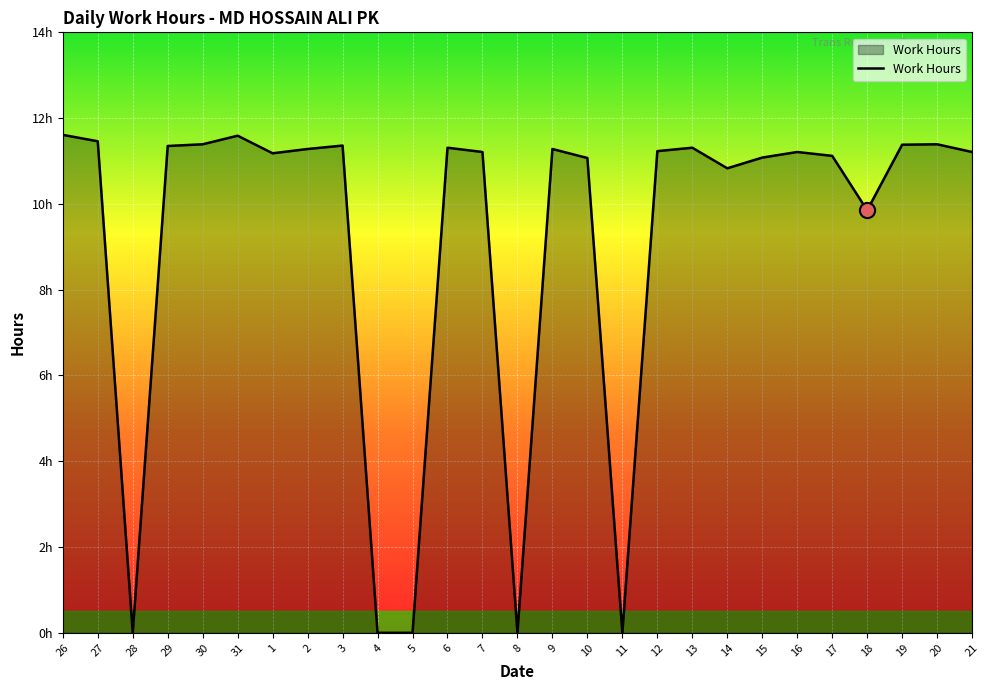

Between 2 and 16, which is larger?

2